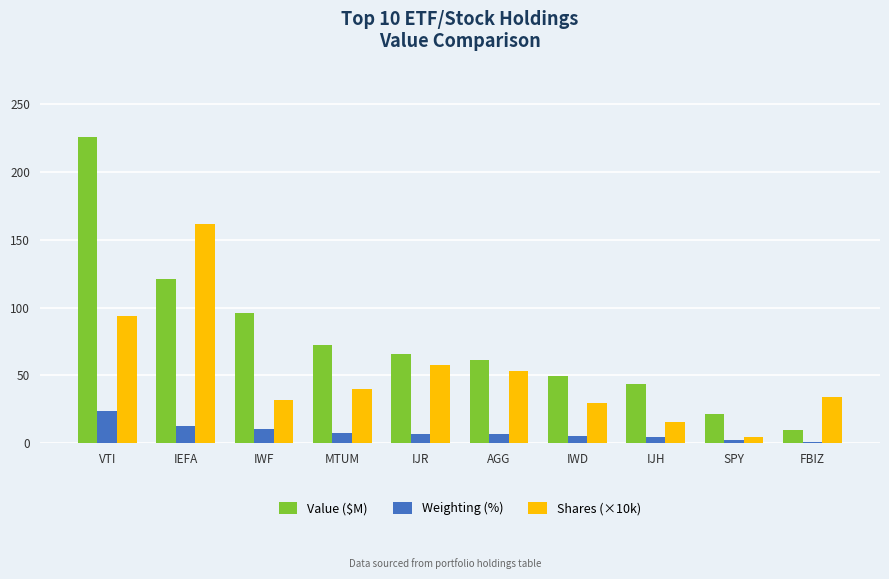

At which category is the sum across all series the highest?

VTI